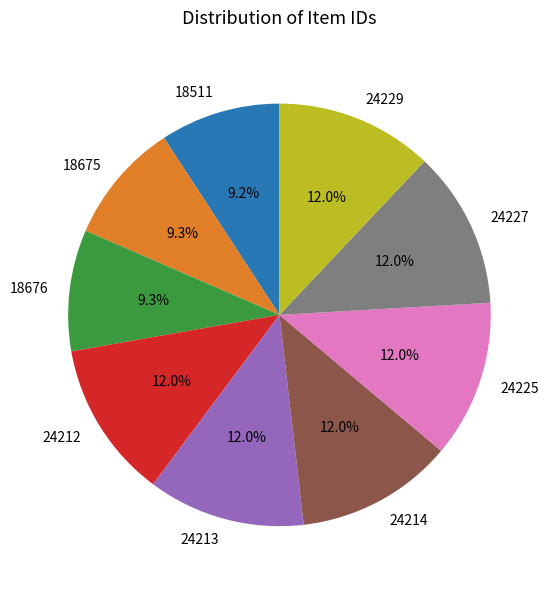

What is the ratio of the value at 24214 to the value at 18511?

1.3